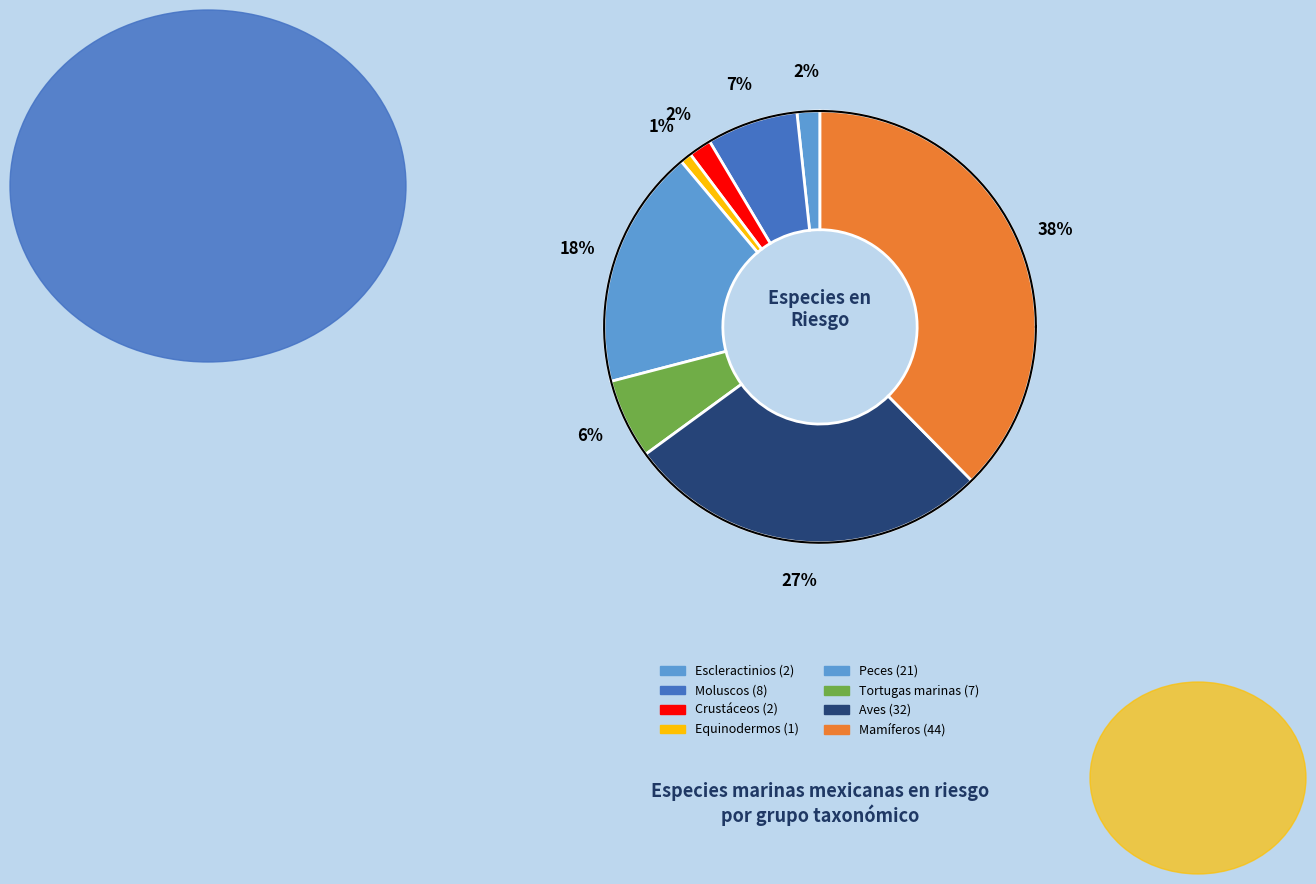

To the nearest percent, what is the average slice percentage?

12%